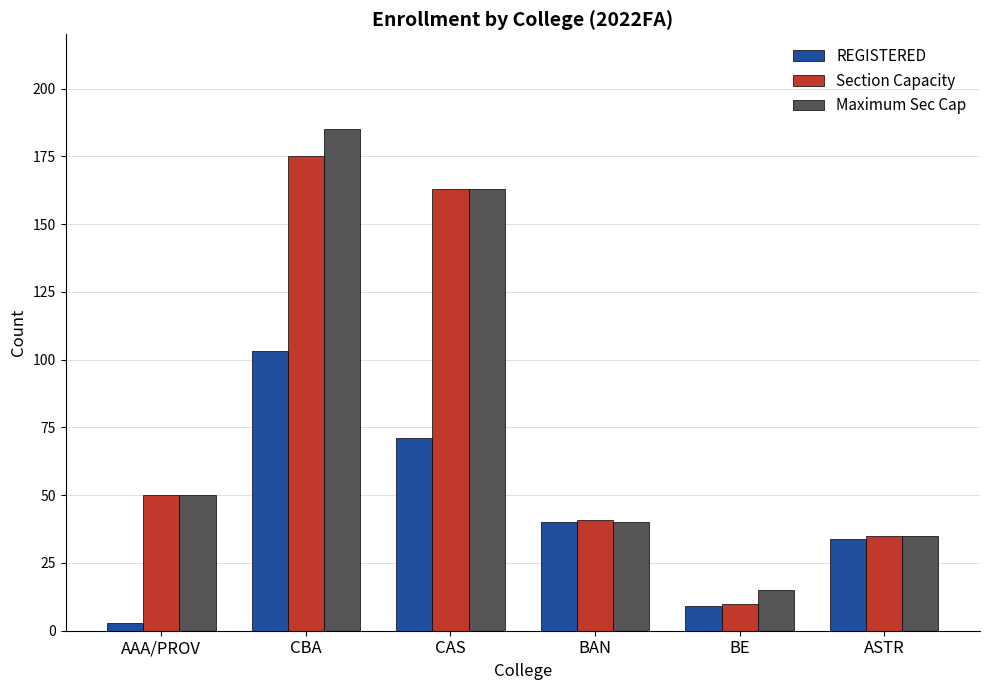

At which label does REGISTERED reach its minimum?

AAA/PROV